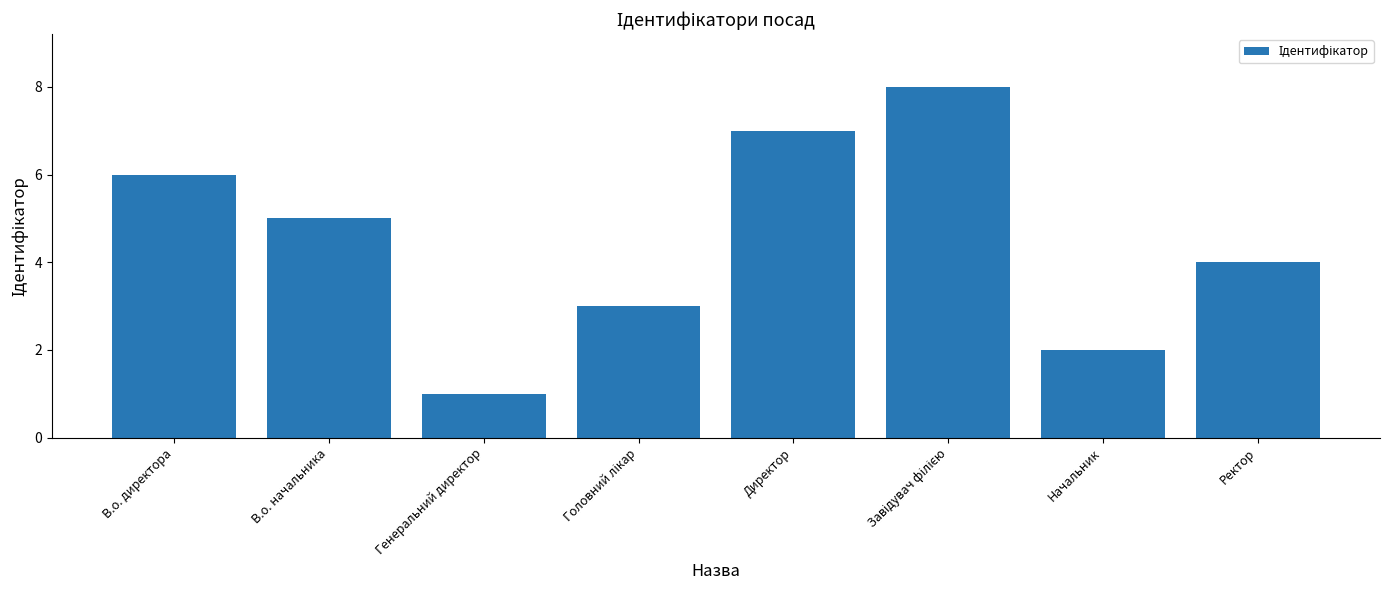

What is the approximate value at В.о. начальника?

5